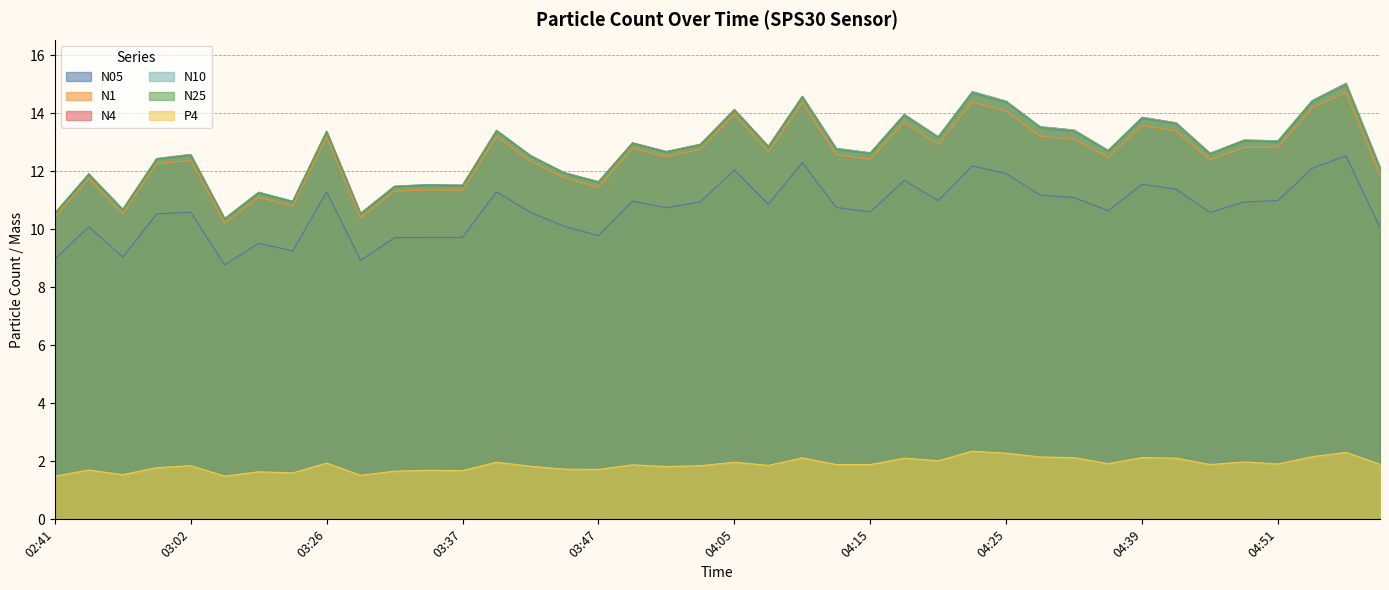

Which has a higher value, 04:10 or 04:15?

04:10